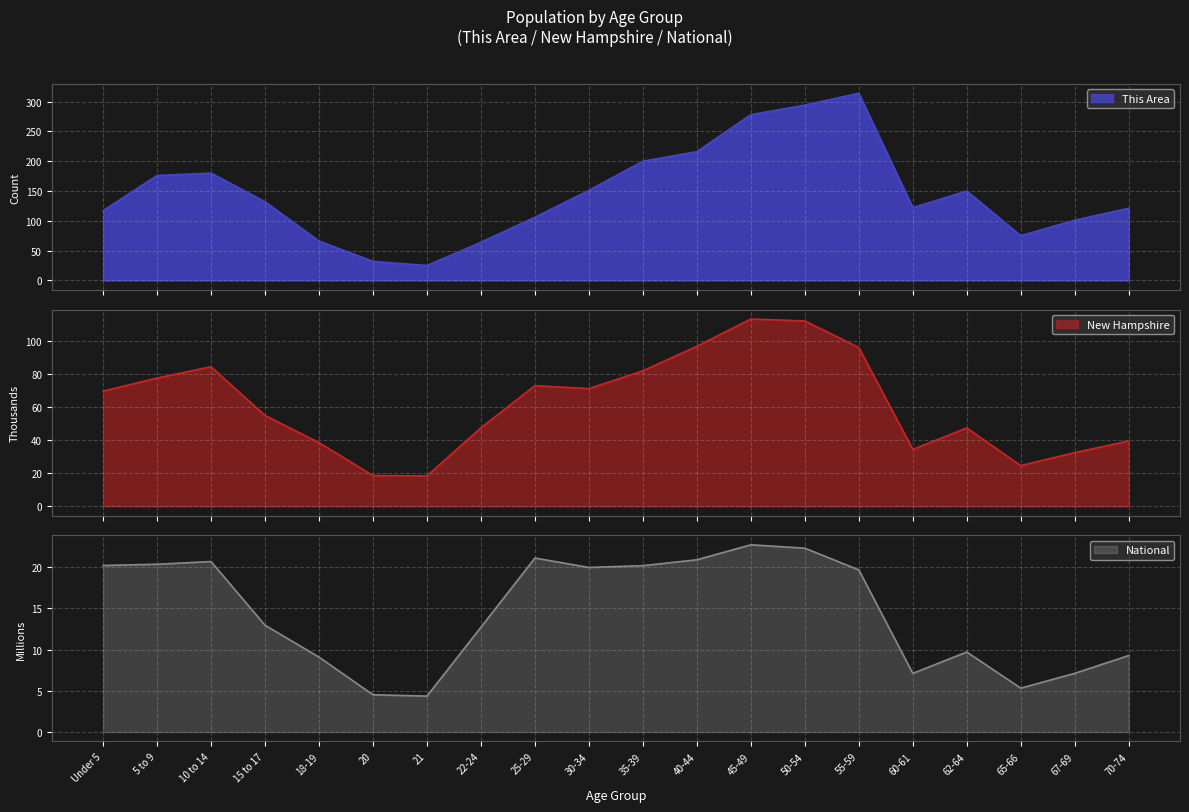

Which series has the largest range (max minus min)?

This Area